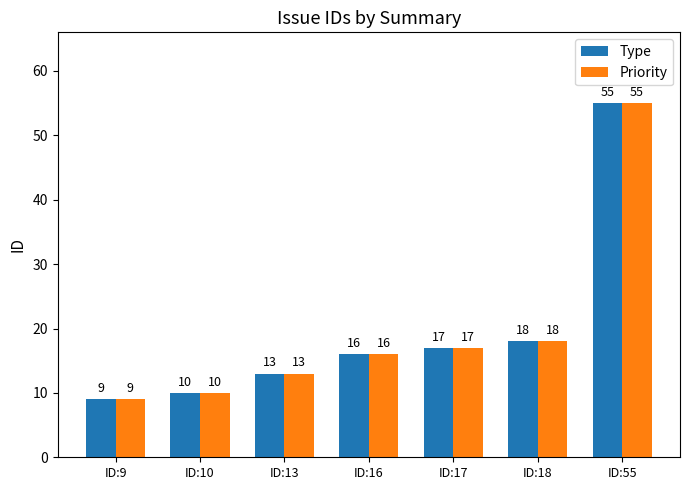

What is the lowest value of the Type series?

9